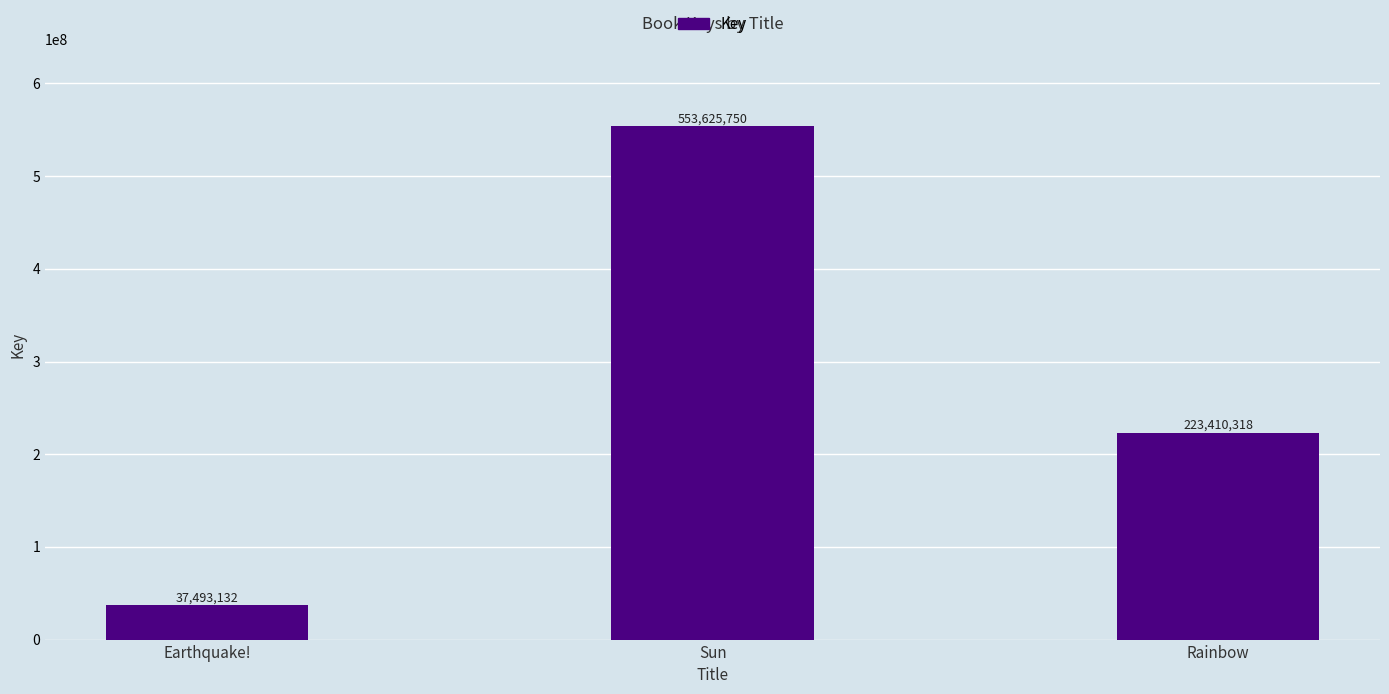

Reading left to right, list all the values displayed in this chart.

37493132	553625750	223410318